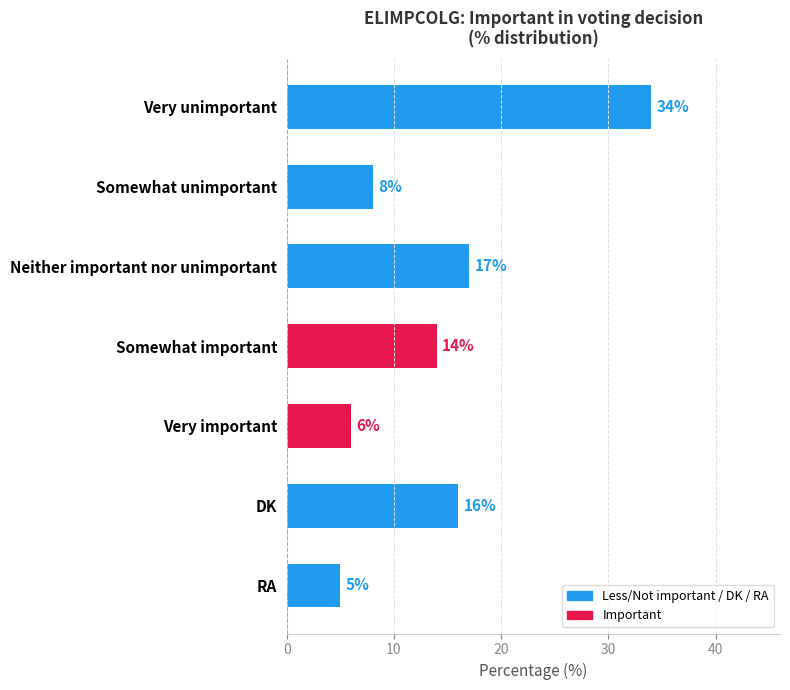

What is the sum of all values?

100